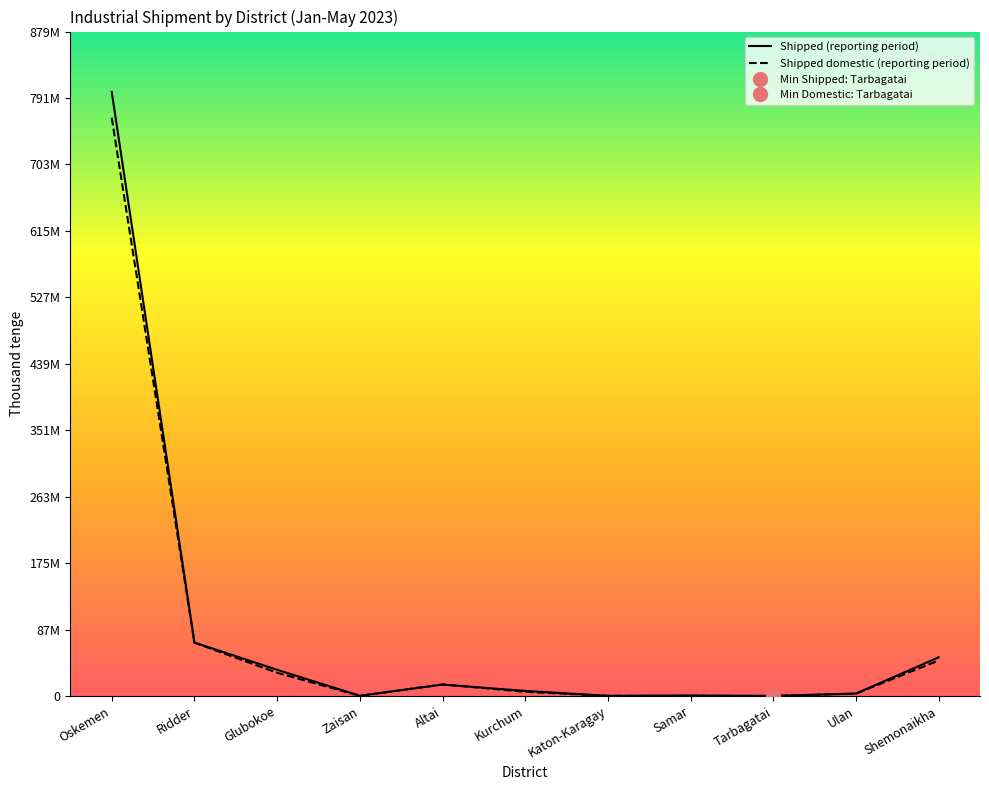

The value of Shipped (reporting period) at Glubokoe is 48191086. True or false?

False